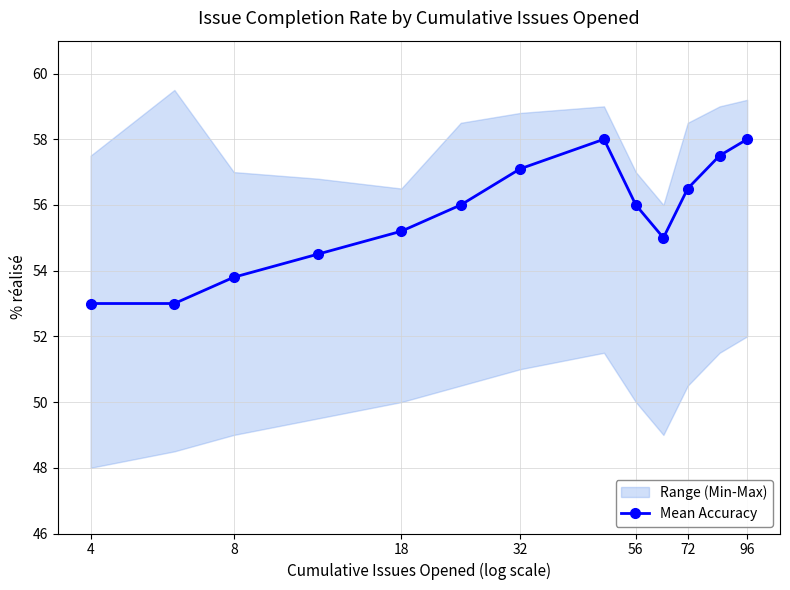

True or false: Mean Accuracy has more than 1 points higher than both neighbors.

False